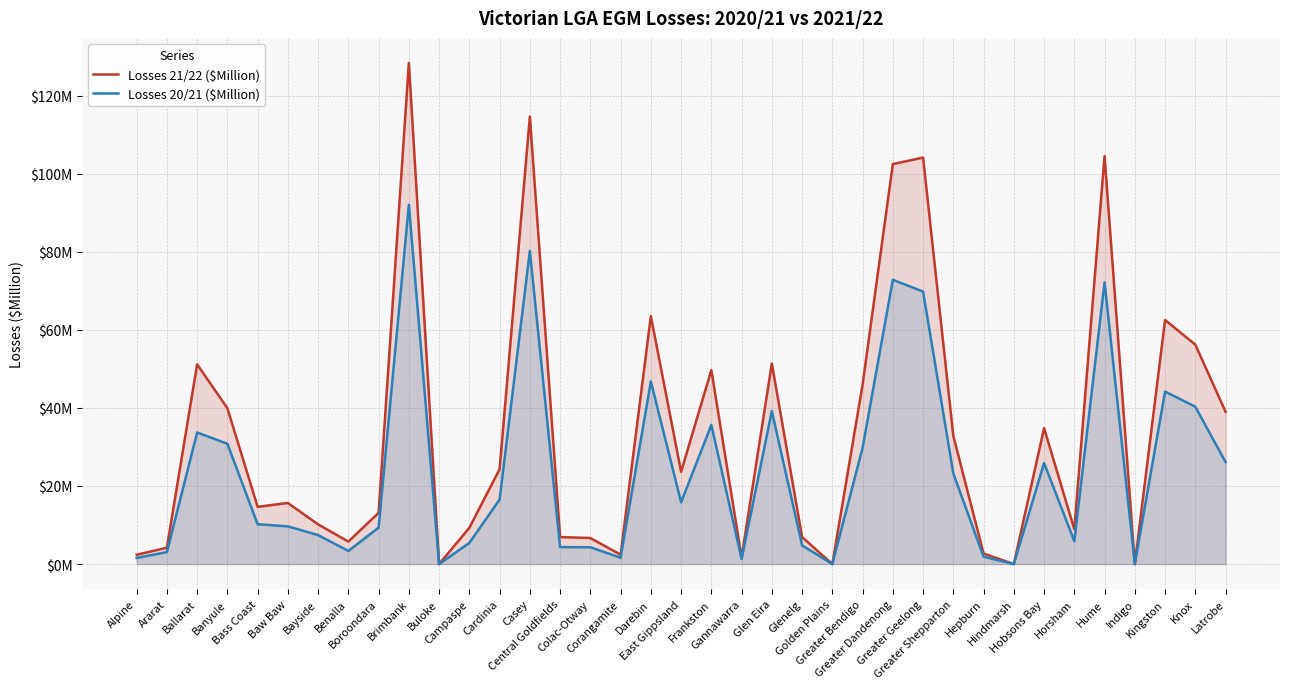

What is the label of the 33rd point from the left?

Hume